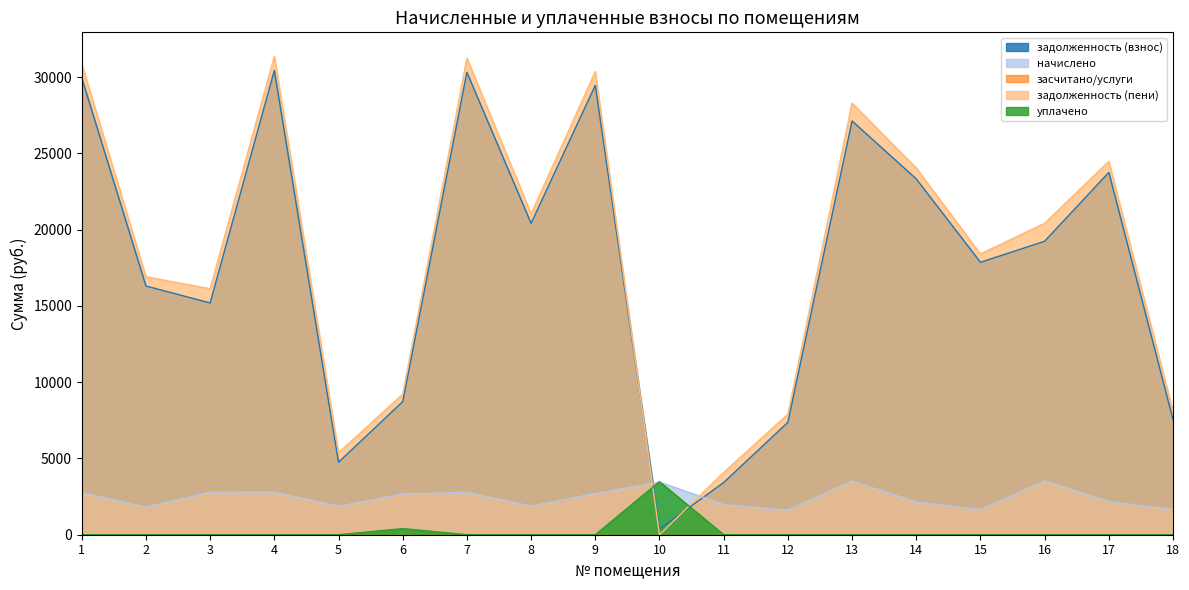

What is the total value across all series at 5?

11992.0